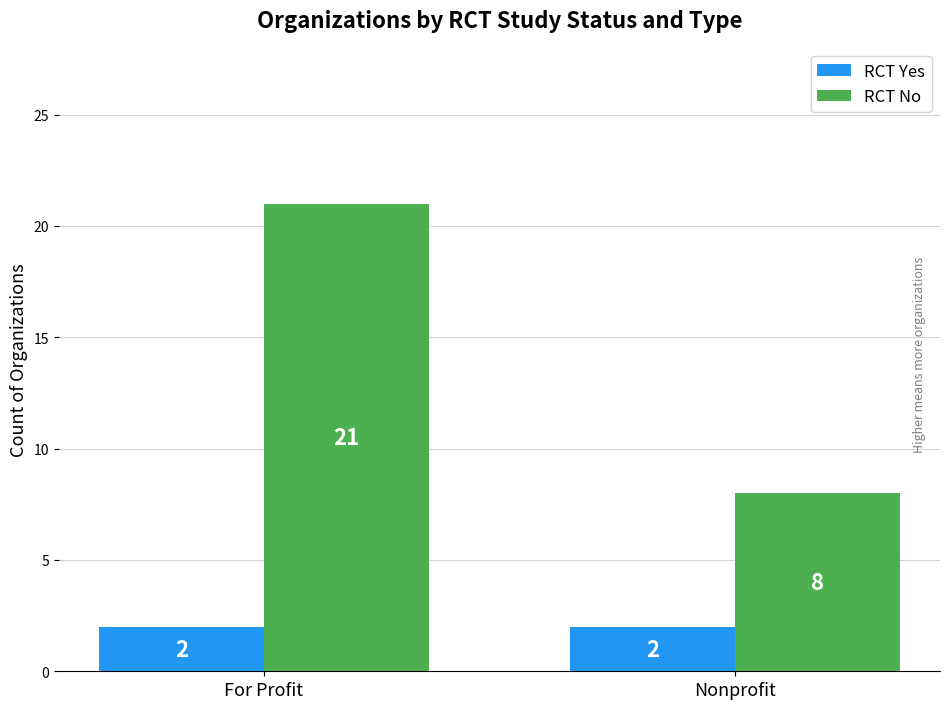

What are all the series names shown in the legend?

RCT Yes, RCT No